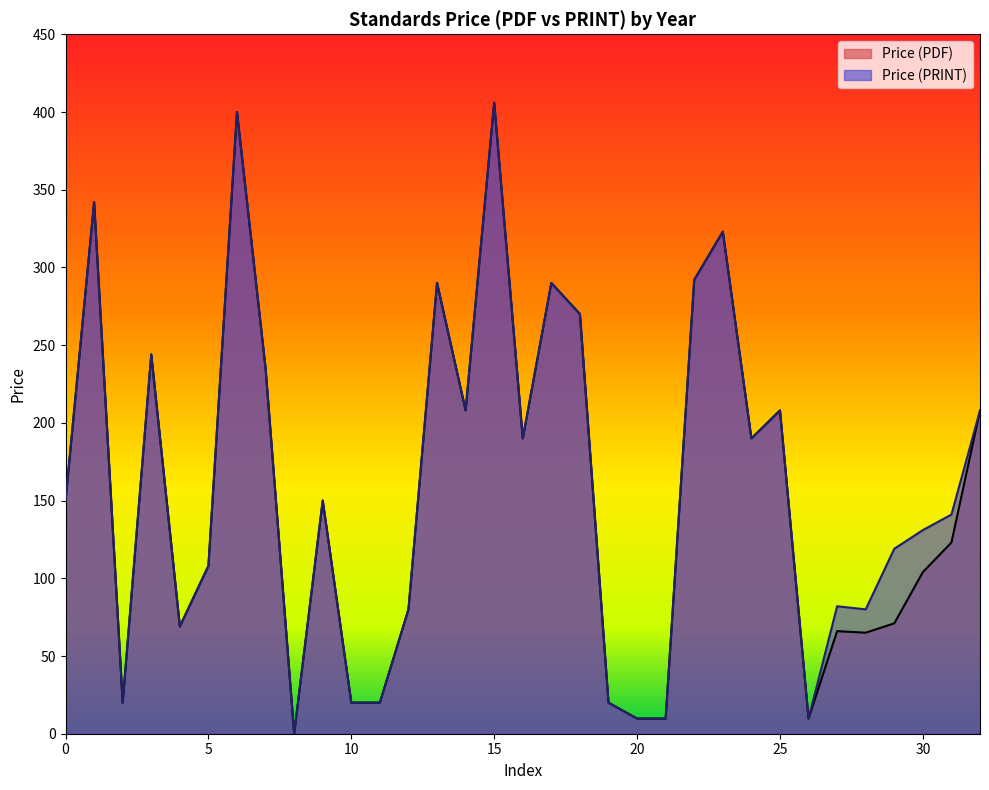

List the series in order of their peak value, lowest first.

Price (PDF), Price (PRINT)